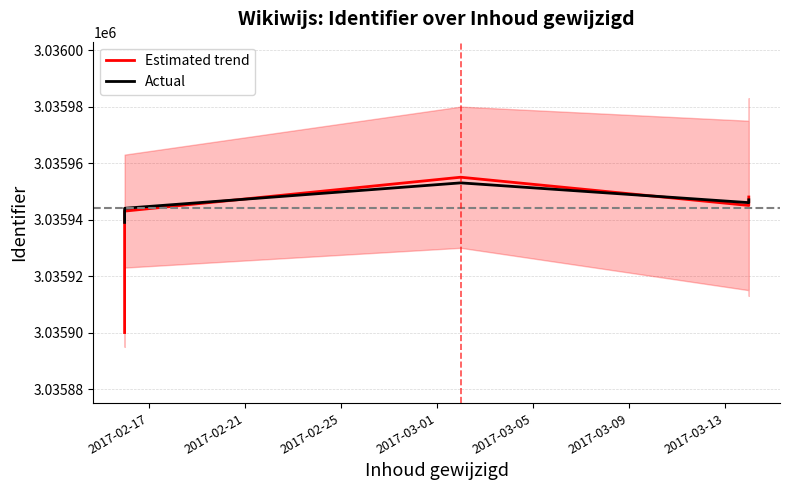

True or false: Actual and Estimated trend cross at least once.

True